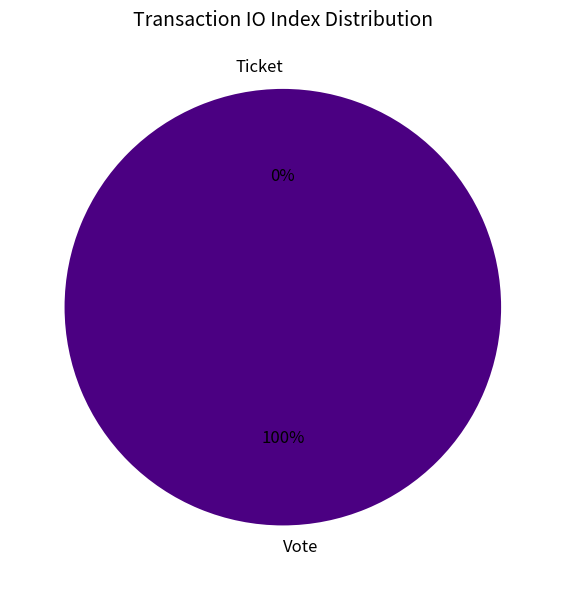

Is it true that Vote is 94% of the pie?

False